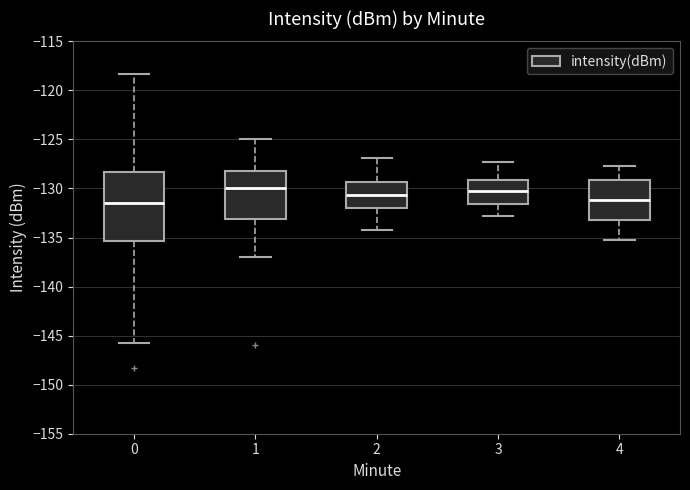

Comparing the boxes themselves (not the whiskers), which one is the tallest?

0